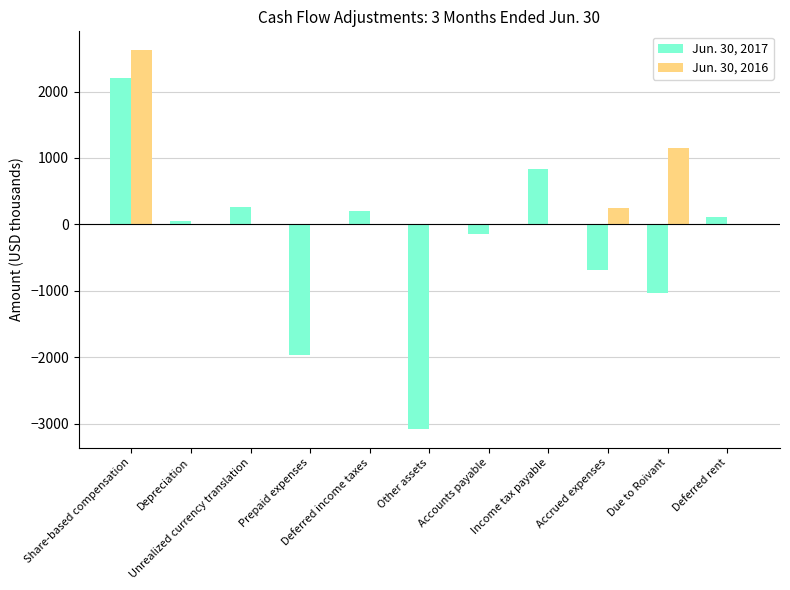

What is the maximum value shown in the chart?

2621